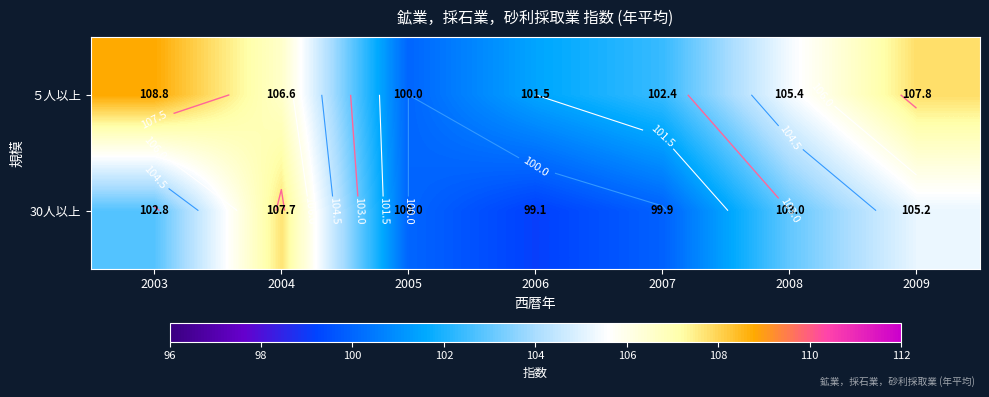

Which label corresponds to the smallest value in the chart?

2006